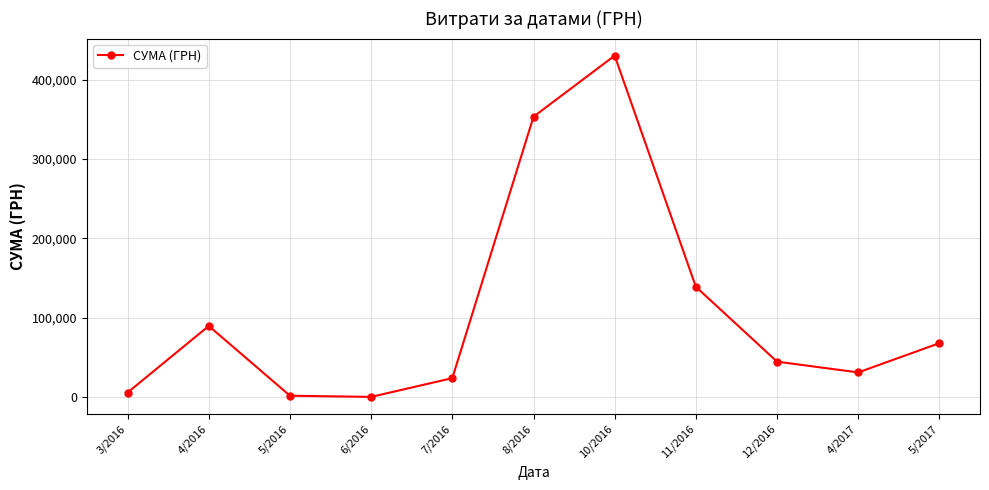

What is the greatest value displayed?

430416.3